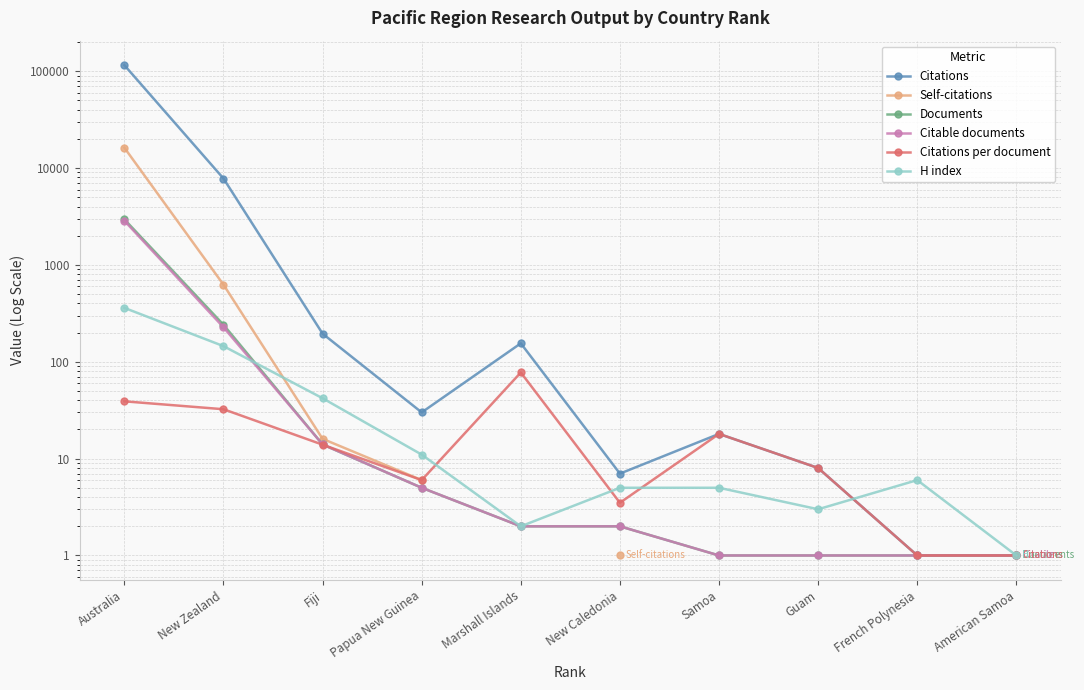

How many categories are shown in the chart?

10